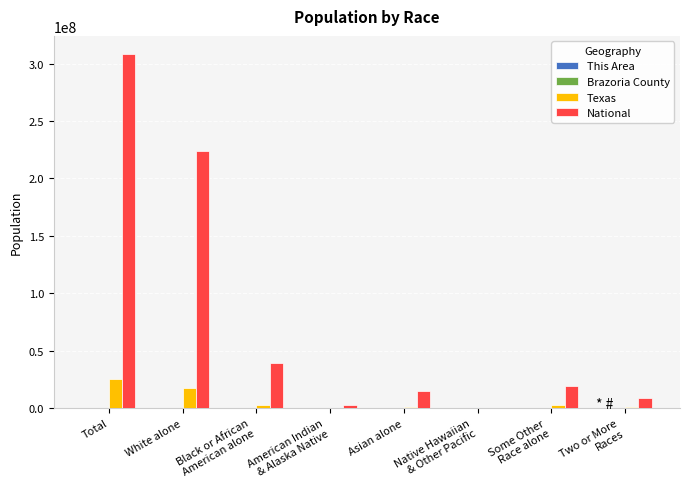

Which series has the largest total across all categories?

National